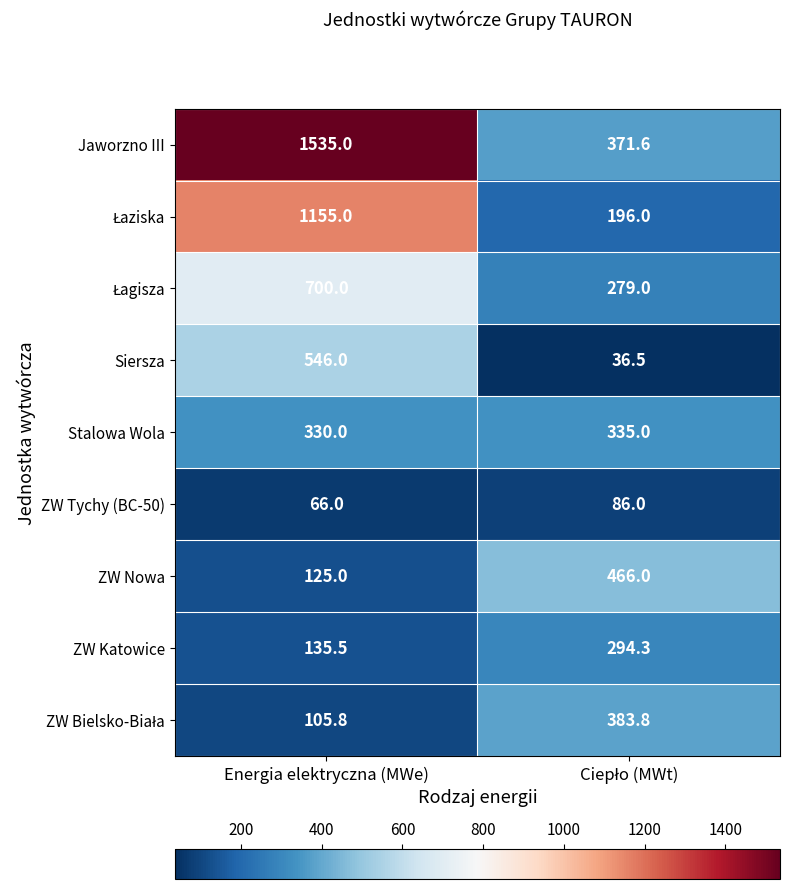

What is the average value of the ZW Nowa series?

295.5